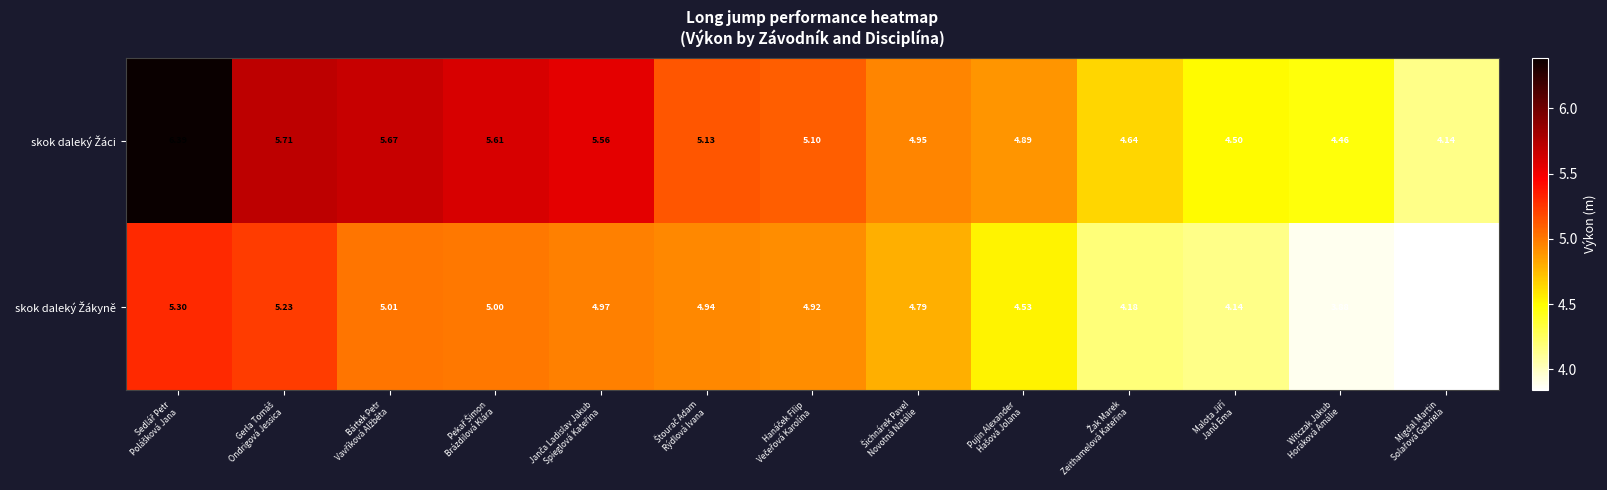

At how many categories does at least one series exceed 5?

7